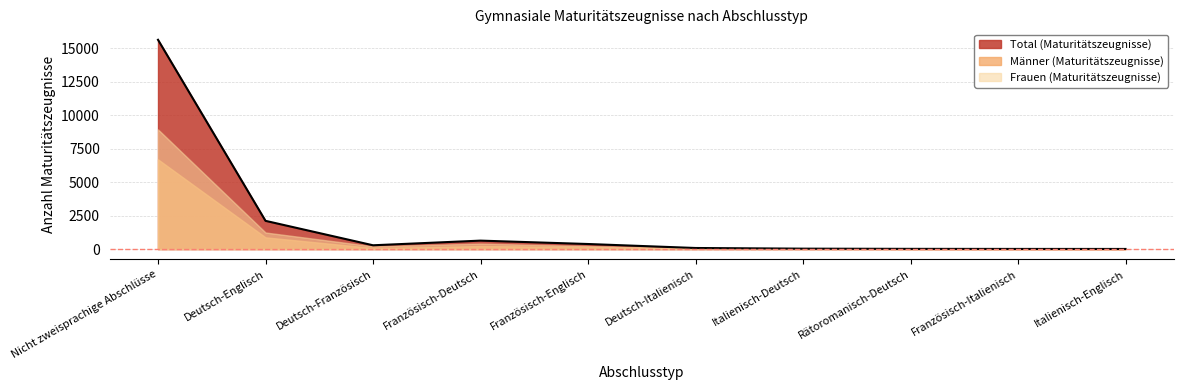

Reading right to left, transcribe all the data shown in this chart.

Total (Maturitätszeugnisse): Italienisch-Englisch=6	Französisch-Italienisch=8	Rätoromanisch-Deutsch=13	Italienisch-Deutsch=28	Deutsch-Italienisch=78	Französisch-Englisch=376	Französisch-Deutsch=629	Deutsch-Französisch=281	Deutsch-Englisch=2109	Nicht zweisprachige Abschlüsse=15647
Männer (Maturitätszeugnisse): Italienisch-Englisch=3	Französisch-Italienisch=4	Rätoromanisch-Deutsch=4	Italienisch-Deutsch=8	Deutsch-Italienisch=17	Französisch-Englisch=151	Französisch-Deutsch=222	Deutsch-Französisch=79	Deutsch-Englisch=873	Nicht zweisprachige Abschlüsse=6704
Frauen (Maturitätszeugnisse): Italienisch-Englisch=3	Französisch-Italienisch=4	Rätoromanisch-Deutsch=9	Italienisch-Deutsch=20	Deutsch-Italienisch=61	Französisch-Englisch=225	Französisch-Deutsch=407	Deutsch-Französisch=202	Deutsch-Englisch=1236	Nicht zweisprachige Abschlüsse=8943